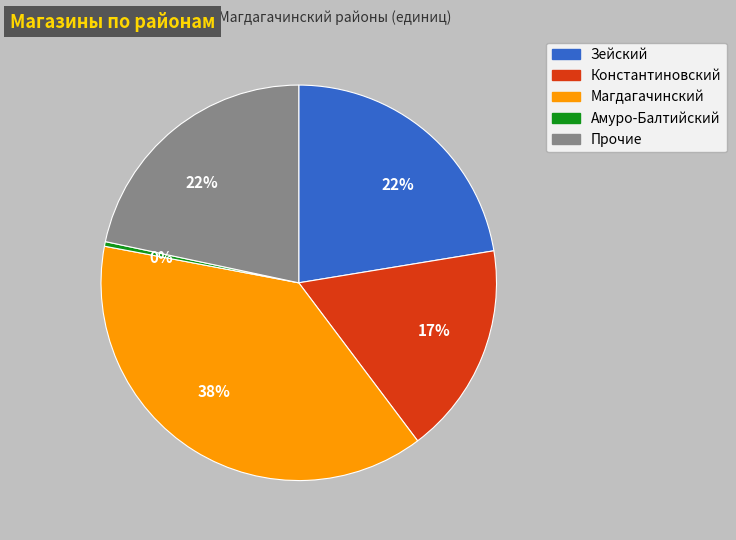

Does any single category account for the majority?

No